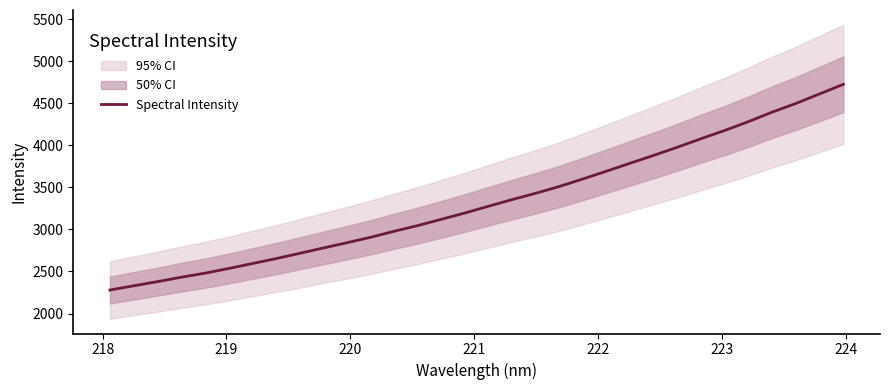

What is the maximum value for Spectral Intensity?

4724.0